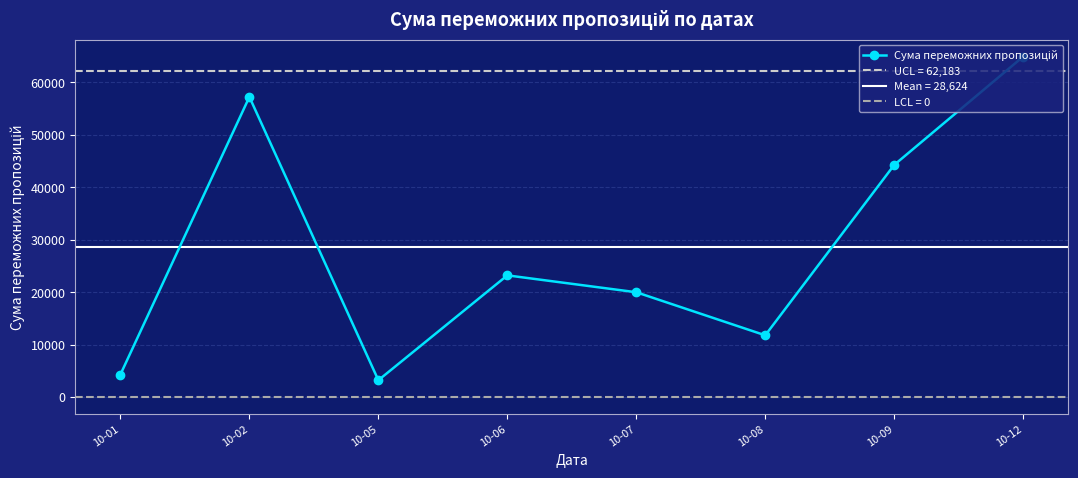

What is the difference between the values at 10-06 and 10-09?

21059.6